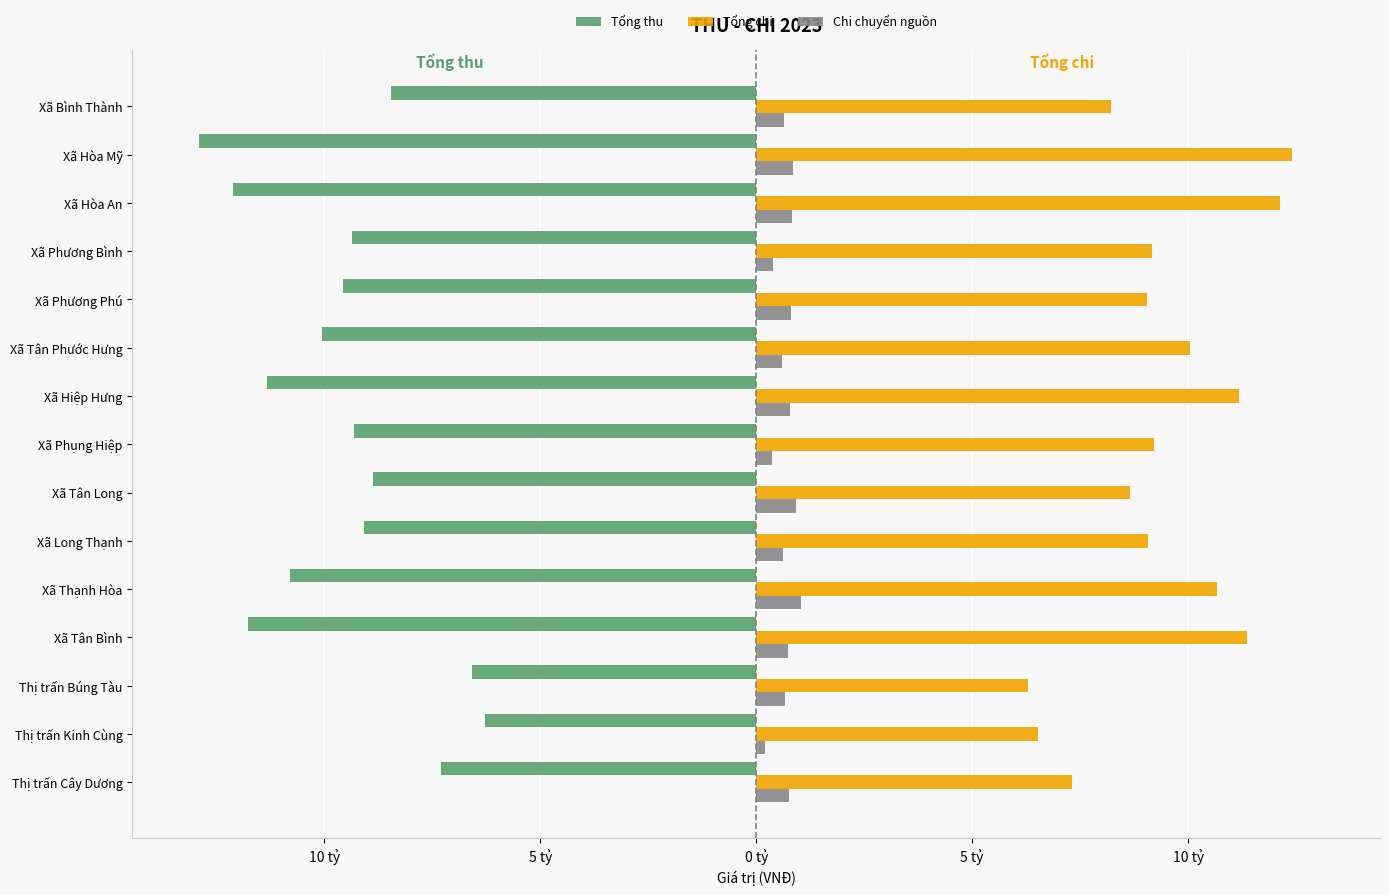

What are all the series names shown in the legend?

Tổng thu, Tổng chi, Chi chuyển nguồn